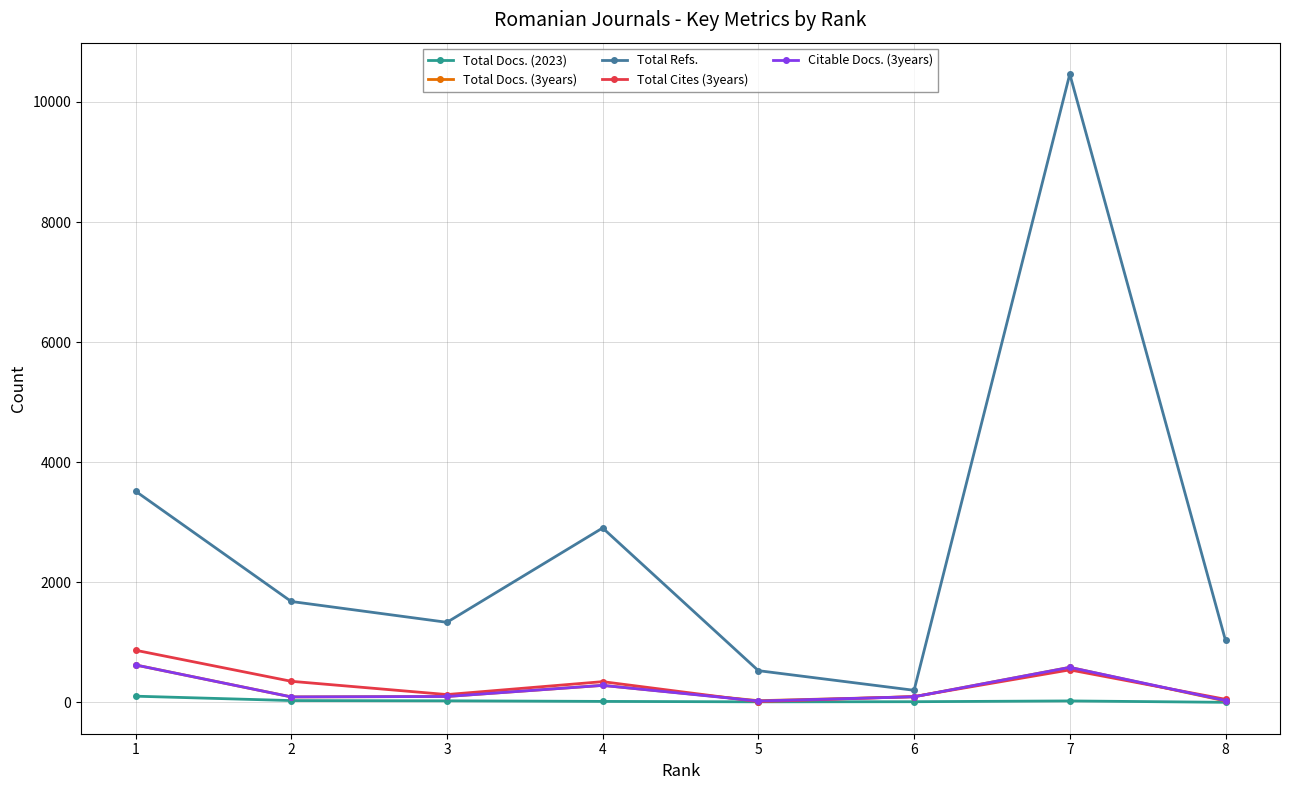

True or false: Citable Docs. (3years) has more than 2 points higher than both neighbors.

False